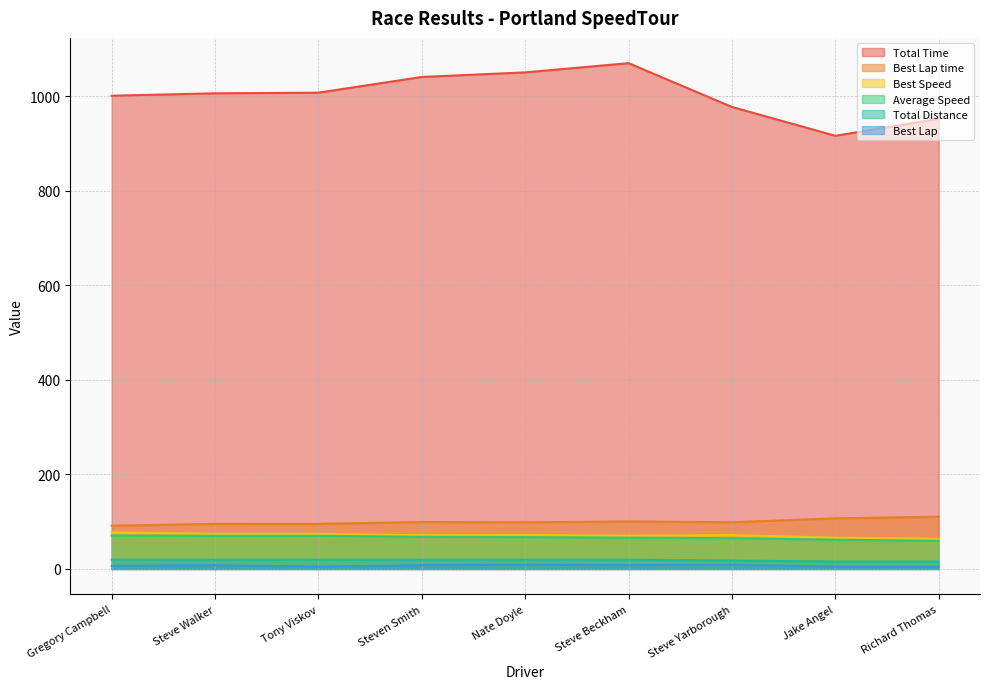

What position from the right is Jake Angel?

2